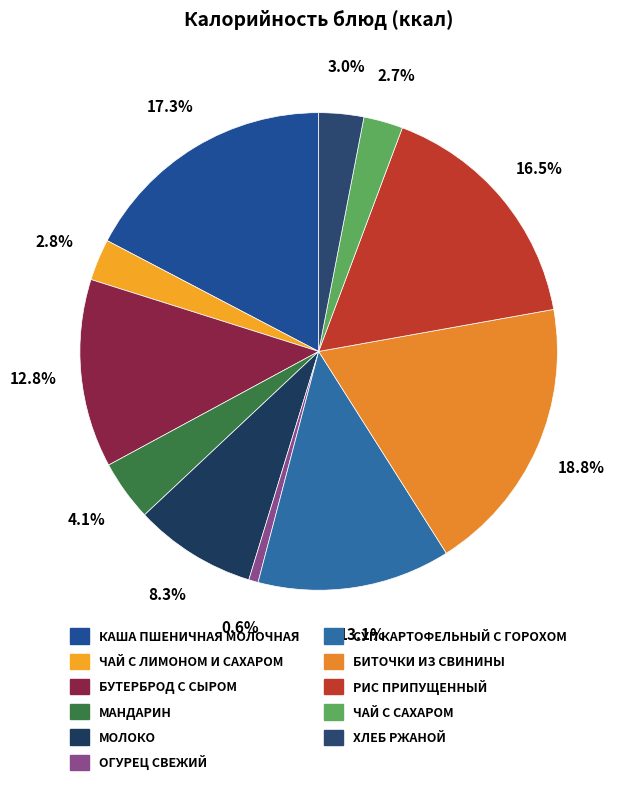

Do РИС ПРИПУЩЕННЫЙ and БИТОЧКИ ИЗ СВИНИНЫ together represent more than half of the pie?

No